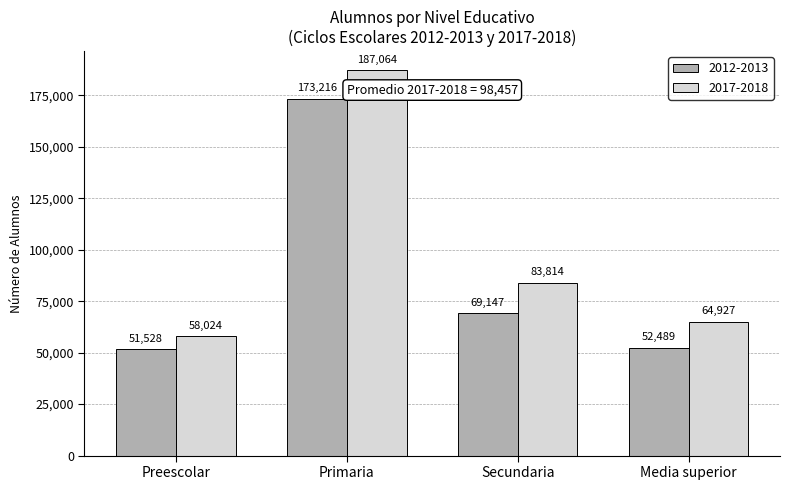

Reading right to left, extract all data points from this chart.

2012-2013: Media superior=52489	Secundaria=69147	Primaria=173216	Preescolar=51528
2017-2018: Media superior=64927	Secundaria=83814	Primaria=187064	Preescolar=58024